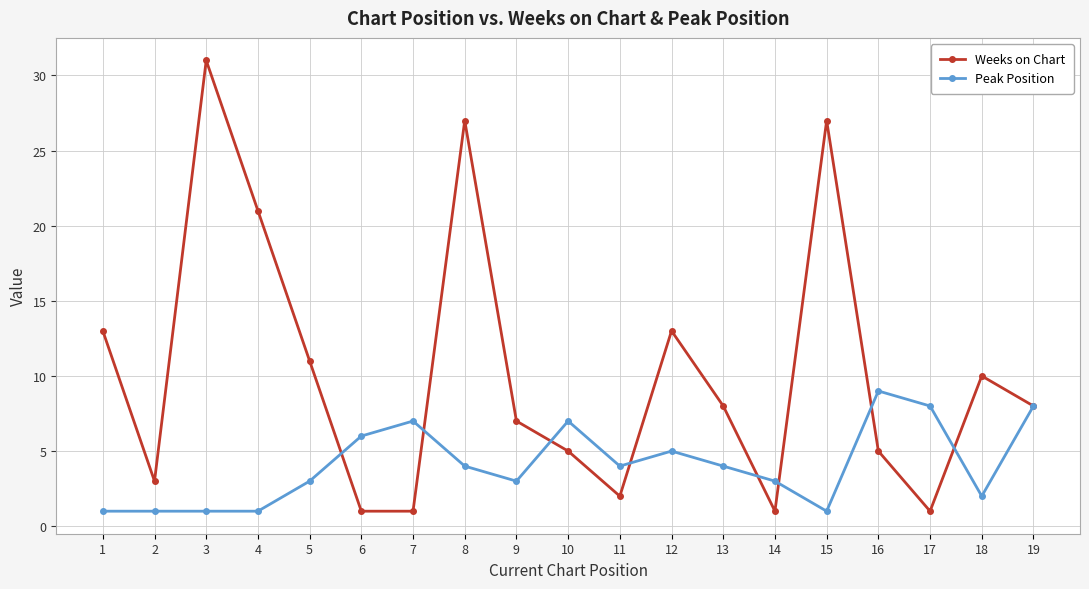

Rank the series at 5 from highest to lowest value.

Weeks on Chart, Peak Position